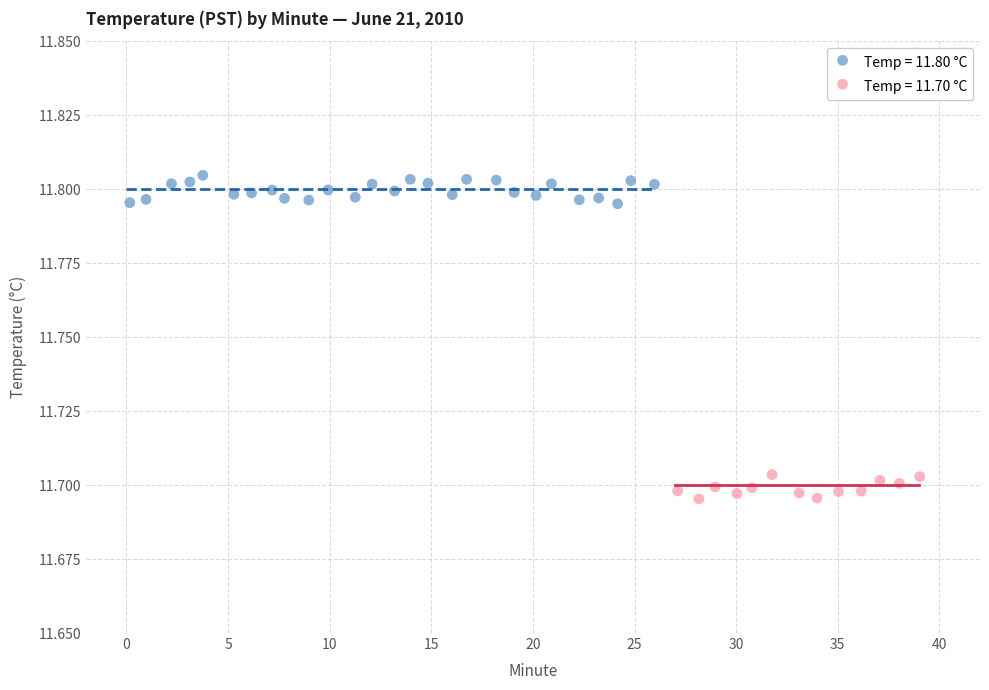

Which series contains the highest Y value?

Temp = 11.80 °C